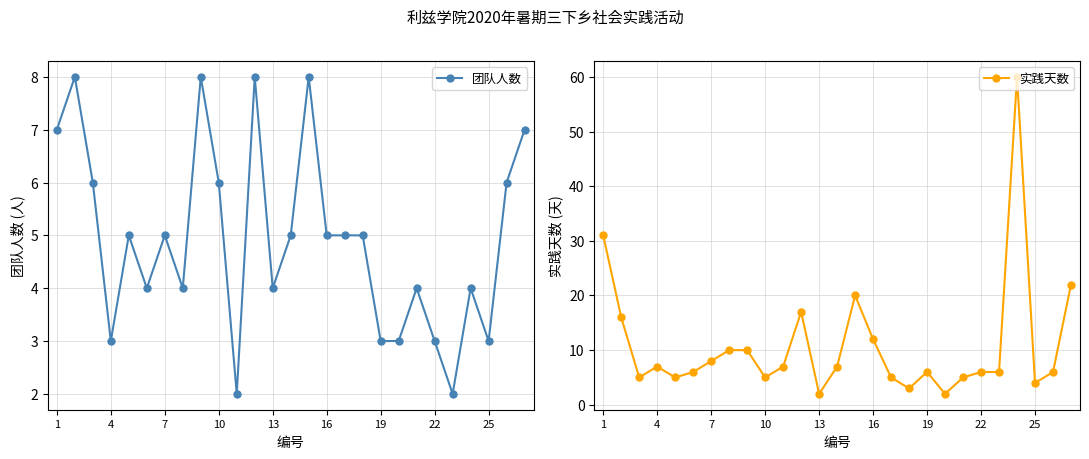

Reading left to right, extract all data points from this chart.

团队人数: 7	8	6	3	5	4	5	4	8	6	2	8	4	5	8	5	5	5	3	3	4	3	2	4	3	6	7
实践天数: 31	16	5	7	5	6	8	10	10	5	7	17	2	7	20	12	5	3	6	2	5	6	6	60	4	6	22